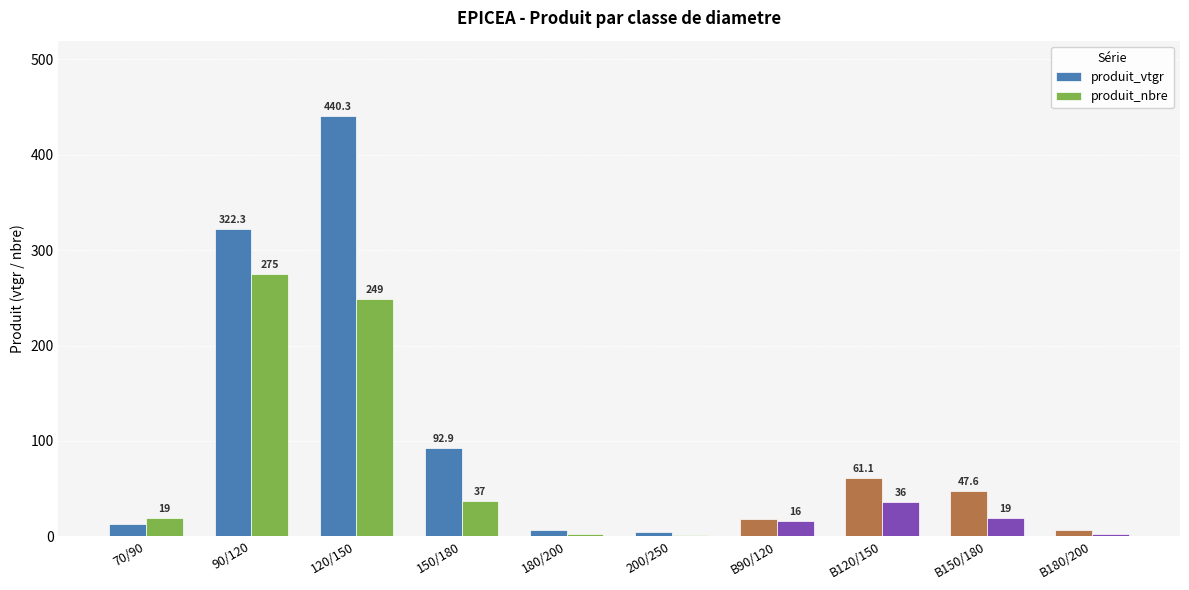

What are all the series names shown in the legend?

produit_vtgr, produit_nbre